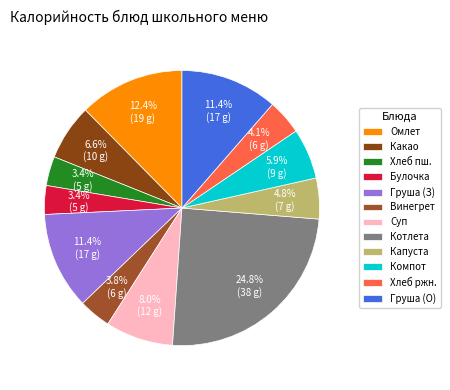

How many segments does this pie chart have?

12